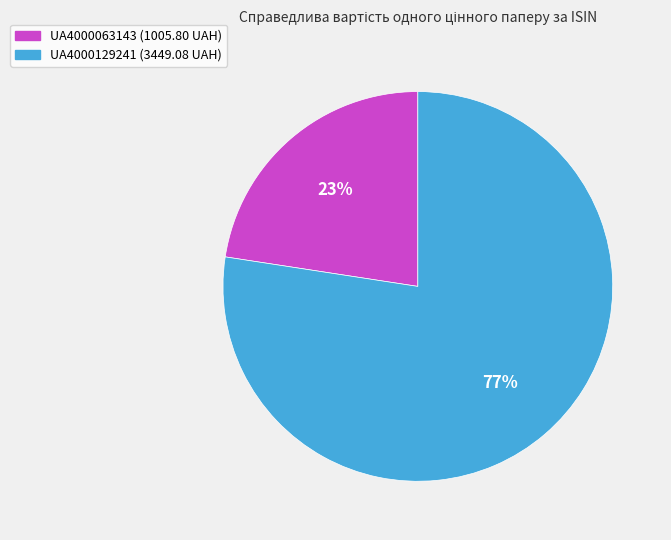

Which slice is the smallest?

UA4000063143